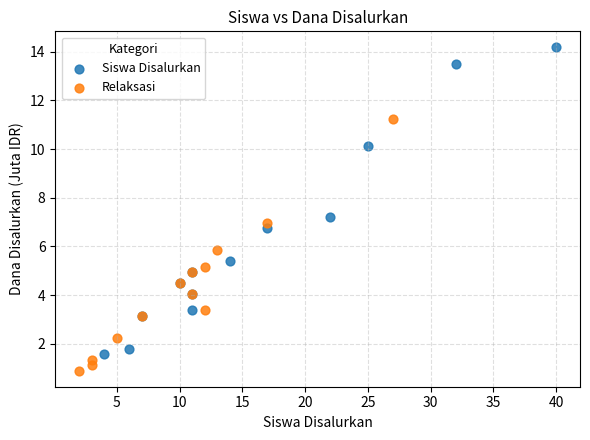

Which series reaches the maximum Y coordinate?

Siswa Disalurkan